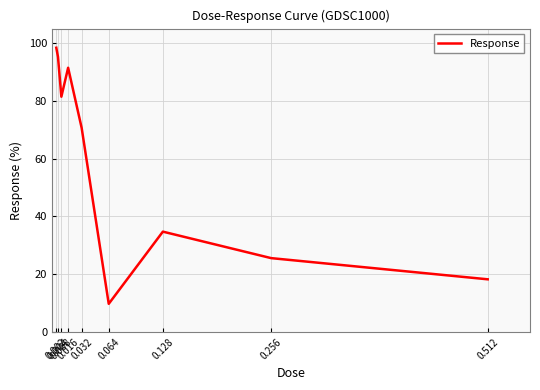

Reading right to left, list all the values displayed in this chart.

18.2	25.6	34.7	9.8	70.6	91.4	81.4	95.2	98.4